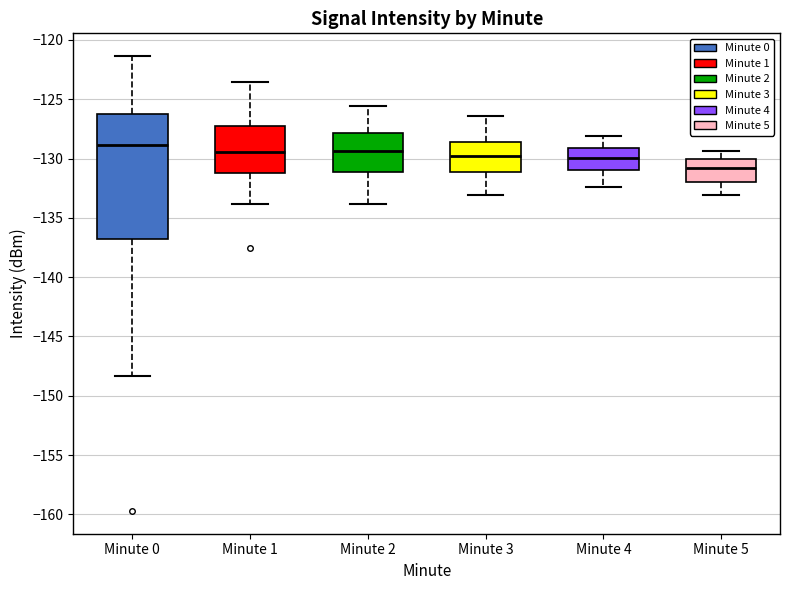

Reading left to right, transcribe this box plot: for each box, give where its median line is, the range the box spans, and where its two whiskers end, as read against the y-axis. The values are not printed on the chart, so give them approximately, as read against the axis.

Minute 0: median -129.0, box -137.0 to -126.5, whiskers -148.5 to -121.5
Minute 1: median -129.5, box -131.0 to -127.0, whiskers -134.0 to -123.5
Minute 2: median -129.5, box -131.0 to -128.0, whiskers -134.0 to -125.5
Minute 3: median -130.0, box -131.0 to -128.5, whiskers -133.0 to -126.5
Minute 4: median -130.0, box -131.0 to -129.0, whiskers -132.5 to -128.0
Minute 5: median -131.0, box -132.0 to -130.0, whiskers -133.0 to -129.5